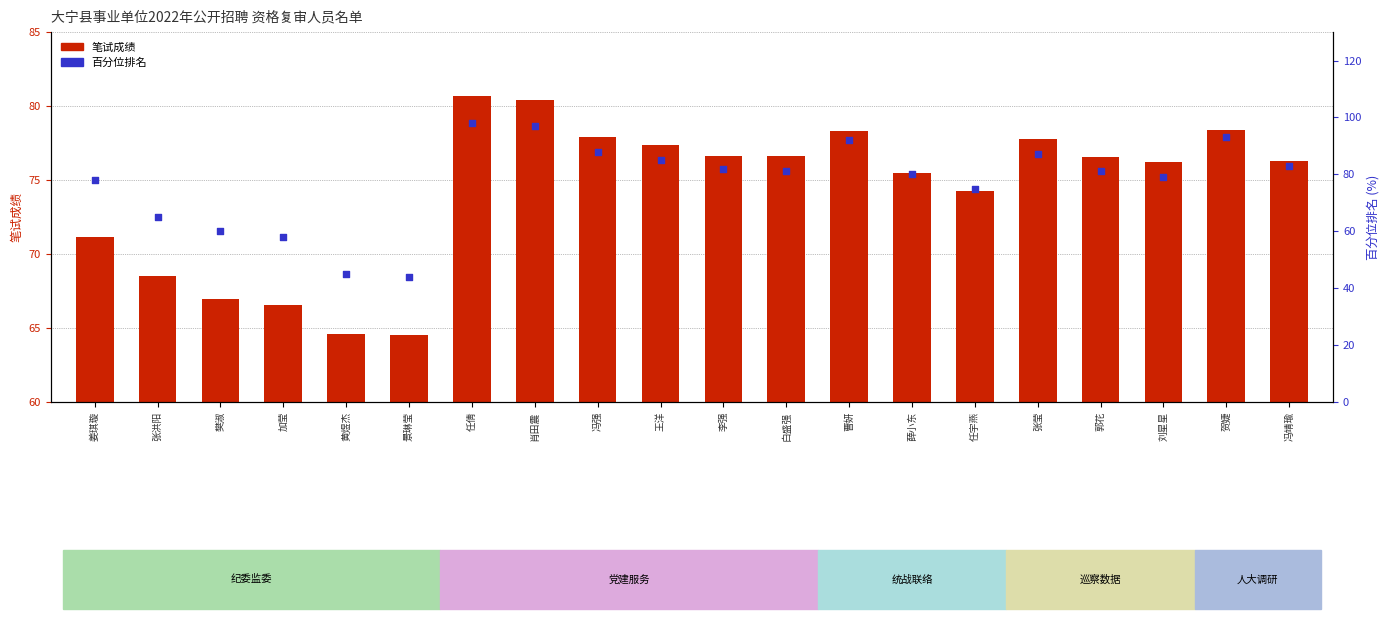

What is the total value across all series at 樊淑?

127.0